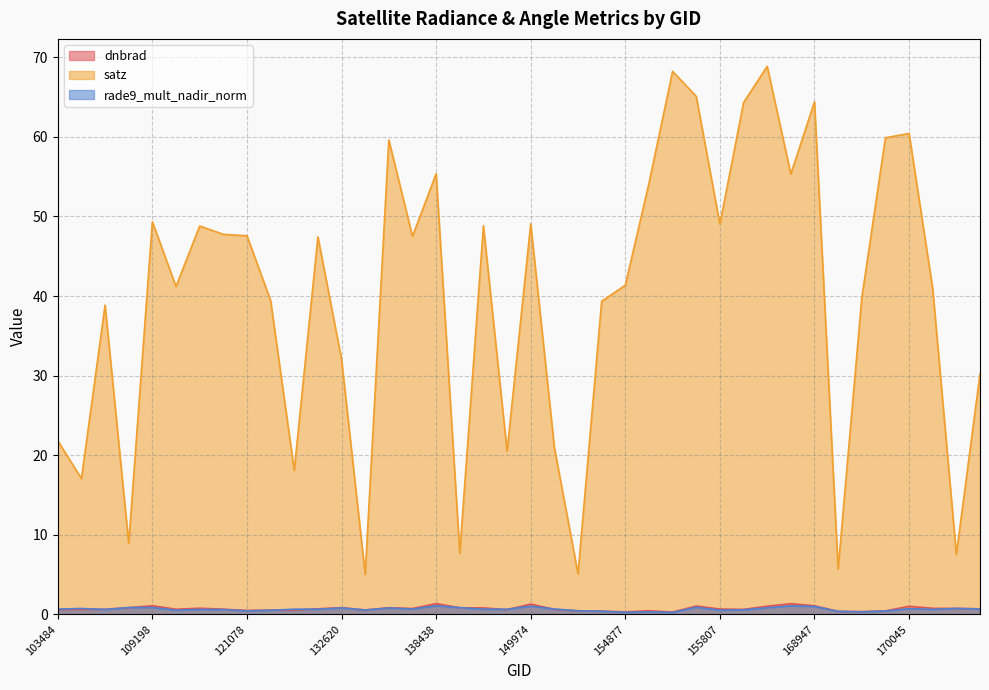

True or false: dnbrad has a value of 0.6 at 114757.

True